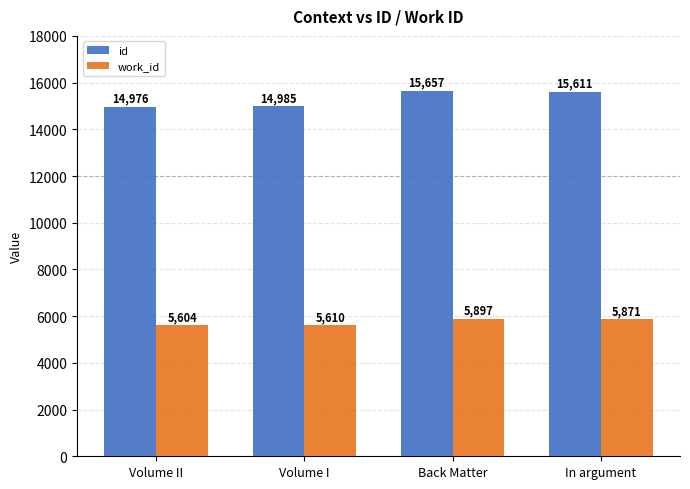

What is the greatest value displayed?

15657